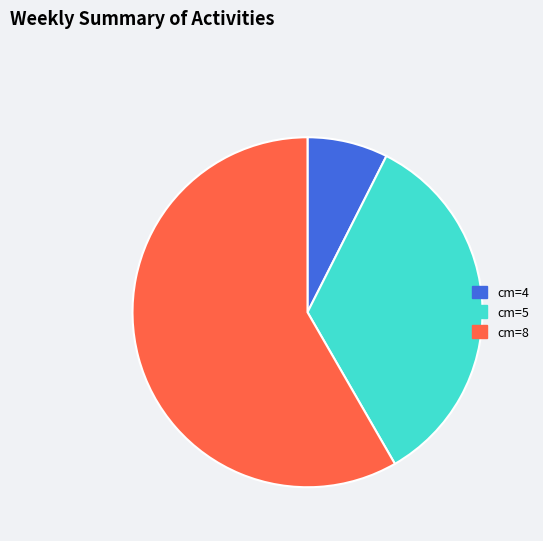

Does any single category account for the majority?

Yes